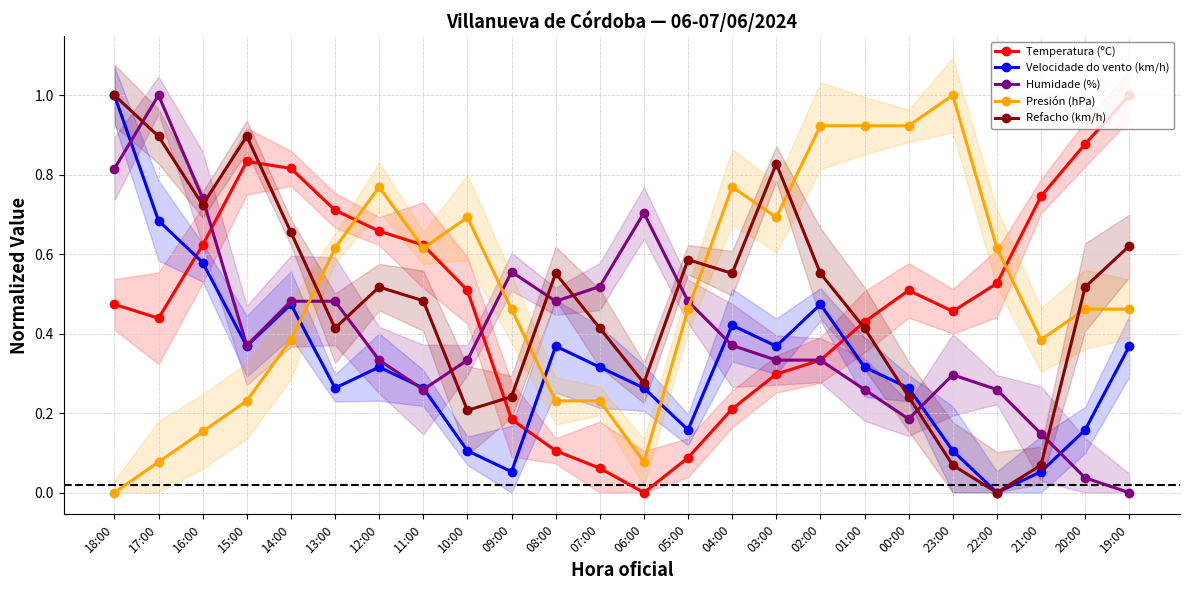

At which category is the sum across all series the highest?

18:00